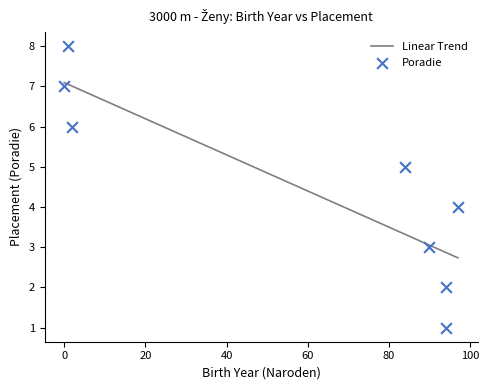

What is the ratio of the value at 0 to the value at 97?

1.8